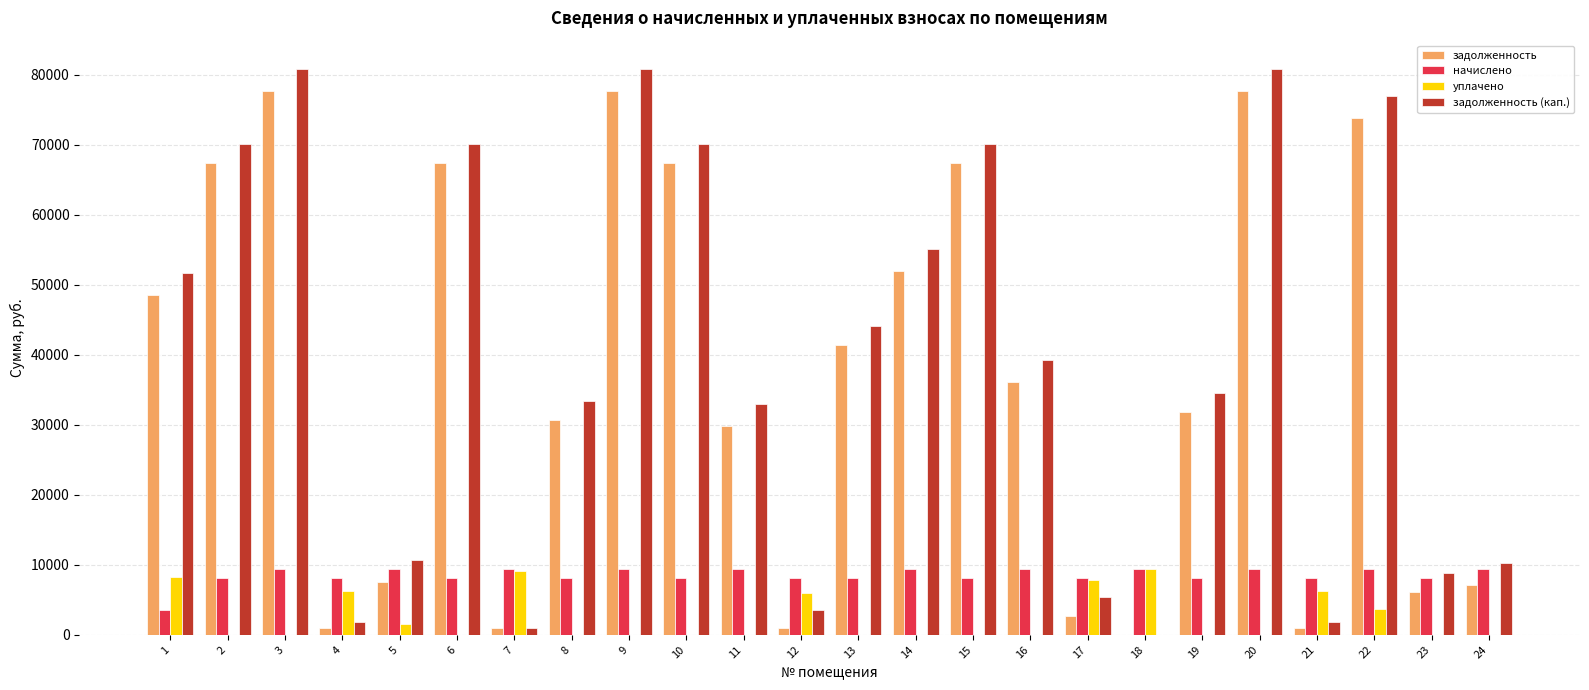

Is it true that задолженность (кап.) equals 80828.5 at 9?

True